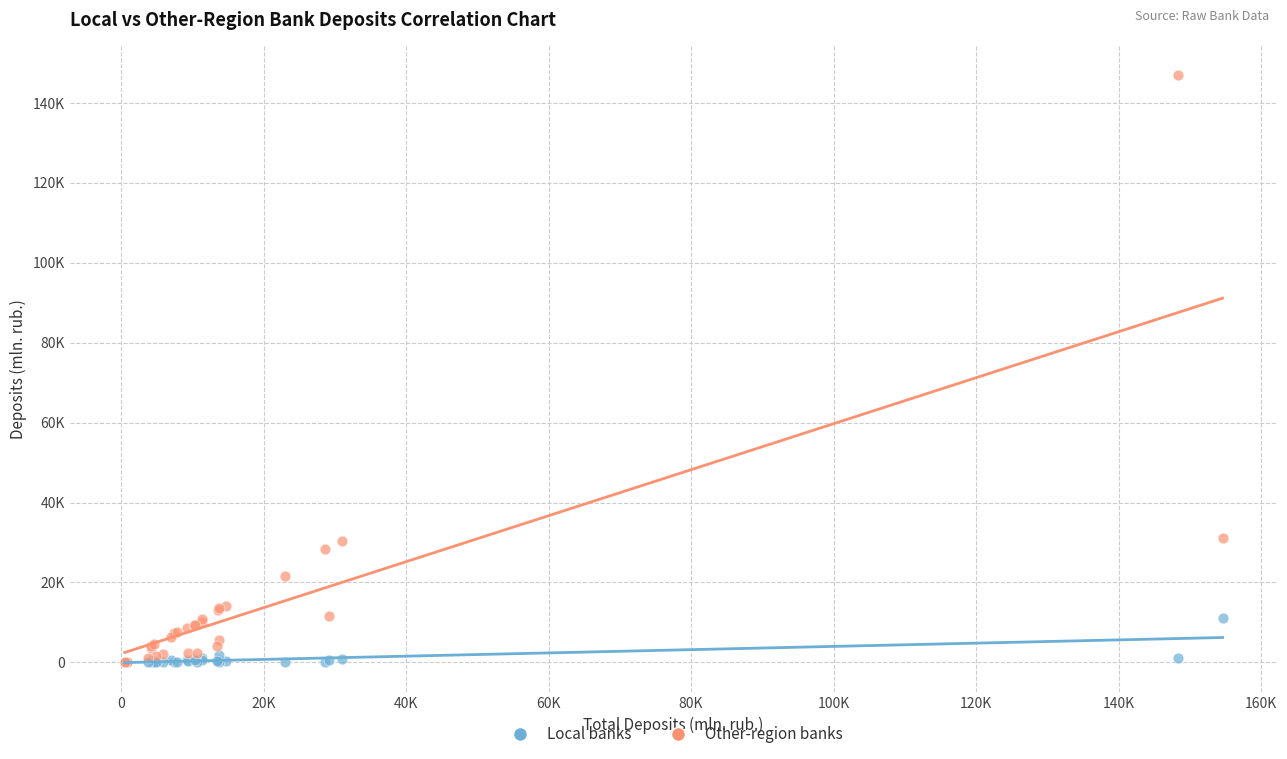

What are all the series names shown in the legend?

Local banks, Other-region banks